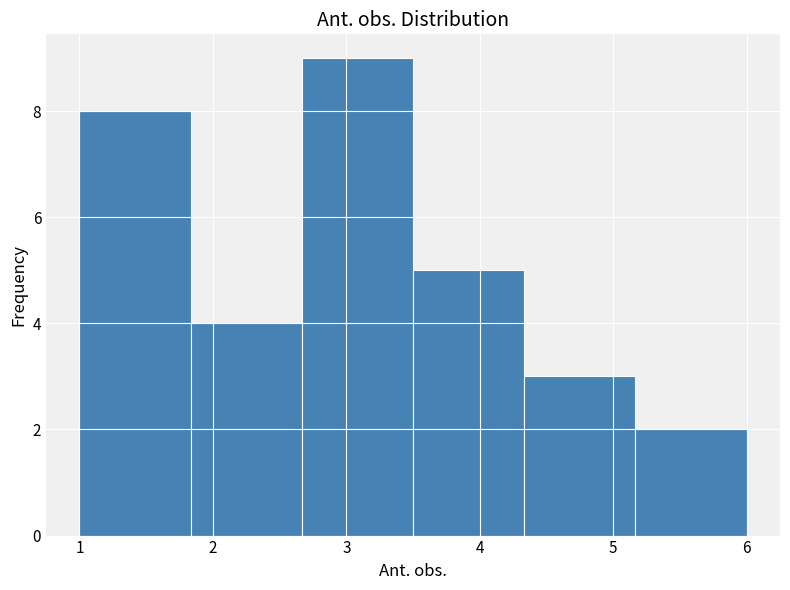

Over which range of the x-axis is the bar tallest?

2.7 to 3.5